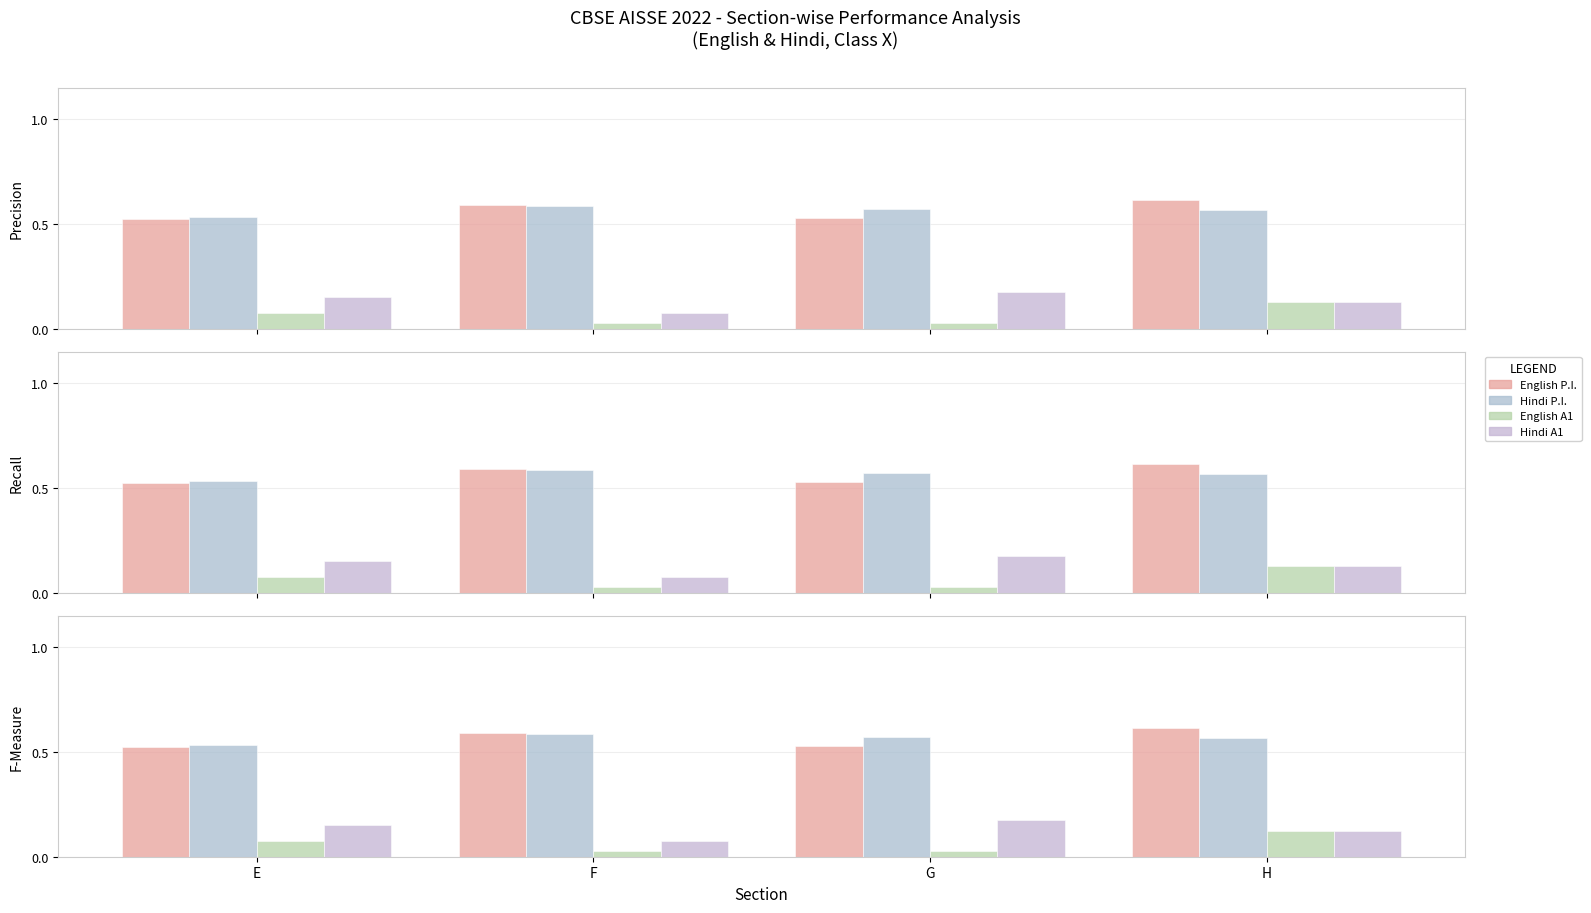

At how many categories does at least one series exceed 0?

4